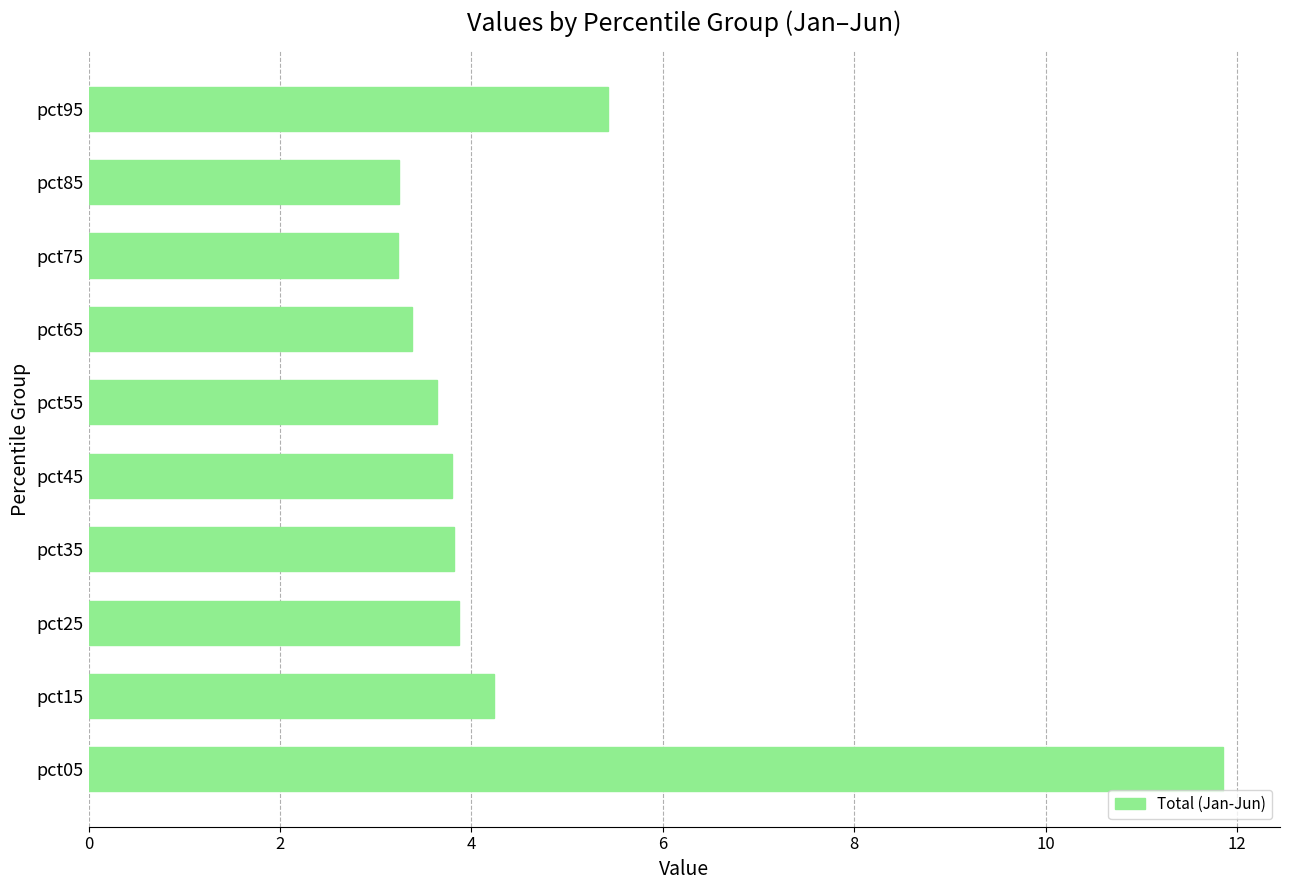

What is the average value?

4.6